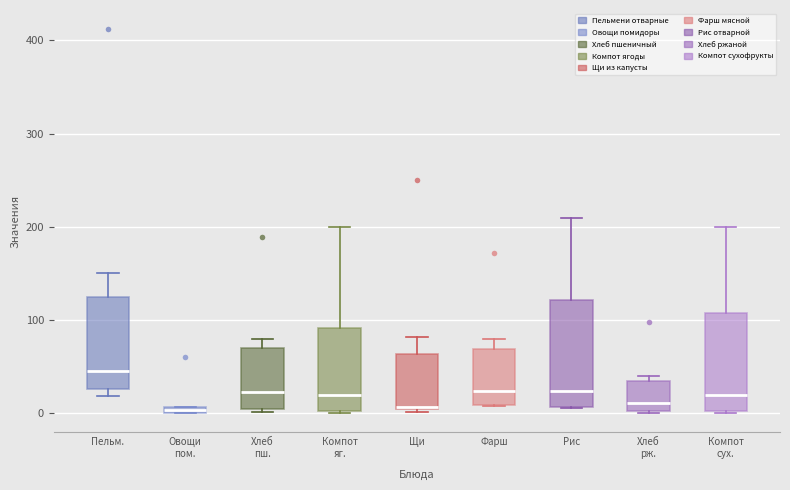

Where is the lower edge of the box for Компот яг. on the y-axis? The values are not printed on the chart, so give them approximately, as read against the axis.

0